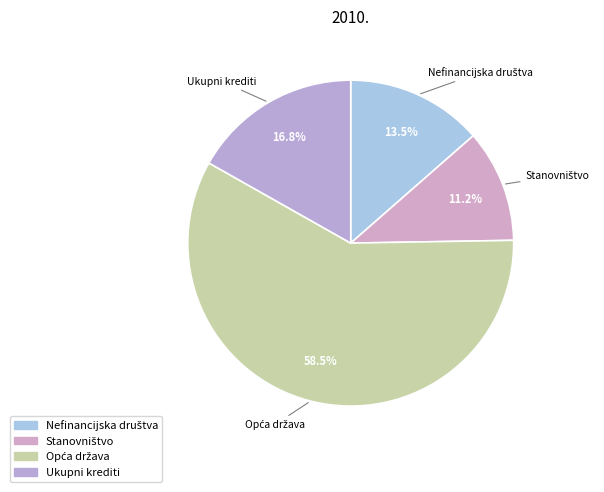

Does Ukupni krediti represent more than half of the total?

No